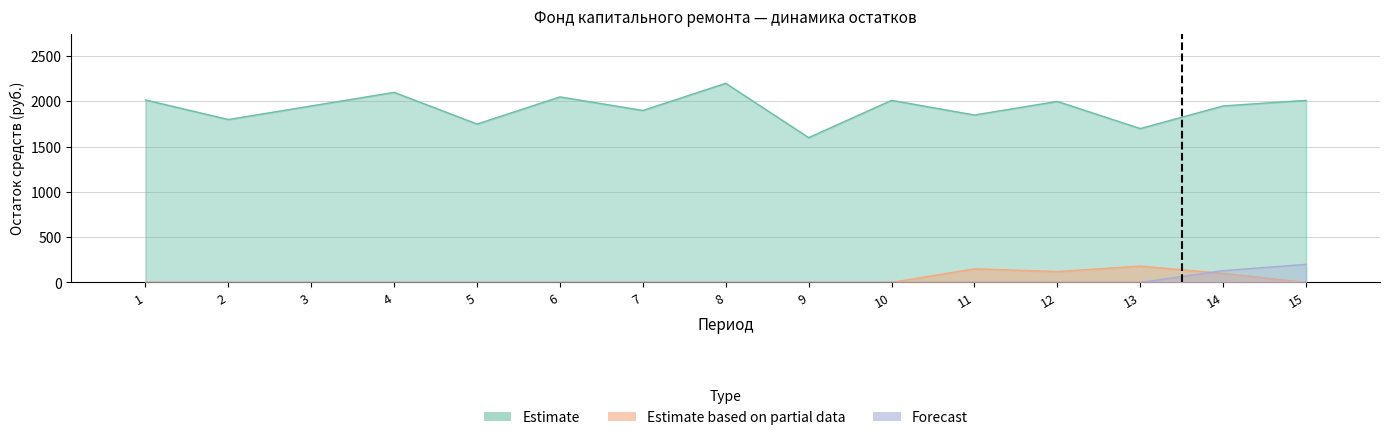

What is the value of the Estimate bar at the 6th from the left?

2050.0